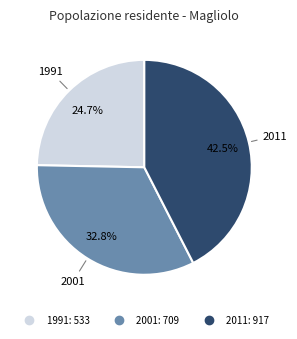

Does 2001 represent more than half of the total?

No